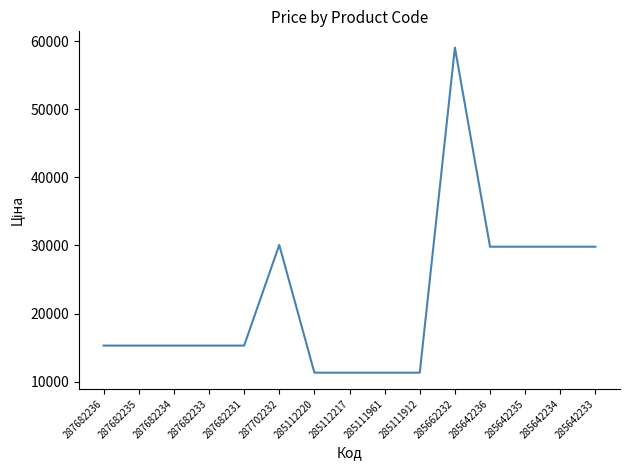

Between 285112220 and 287682235, which is larger?

287682235